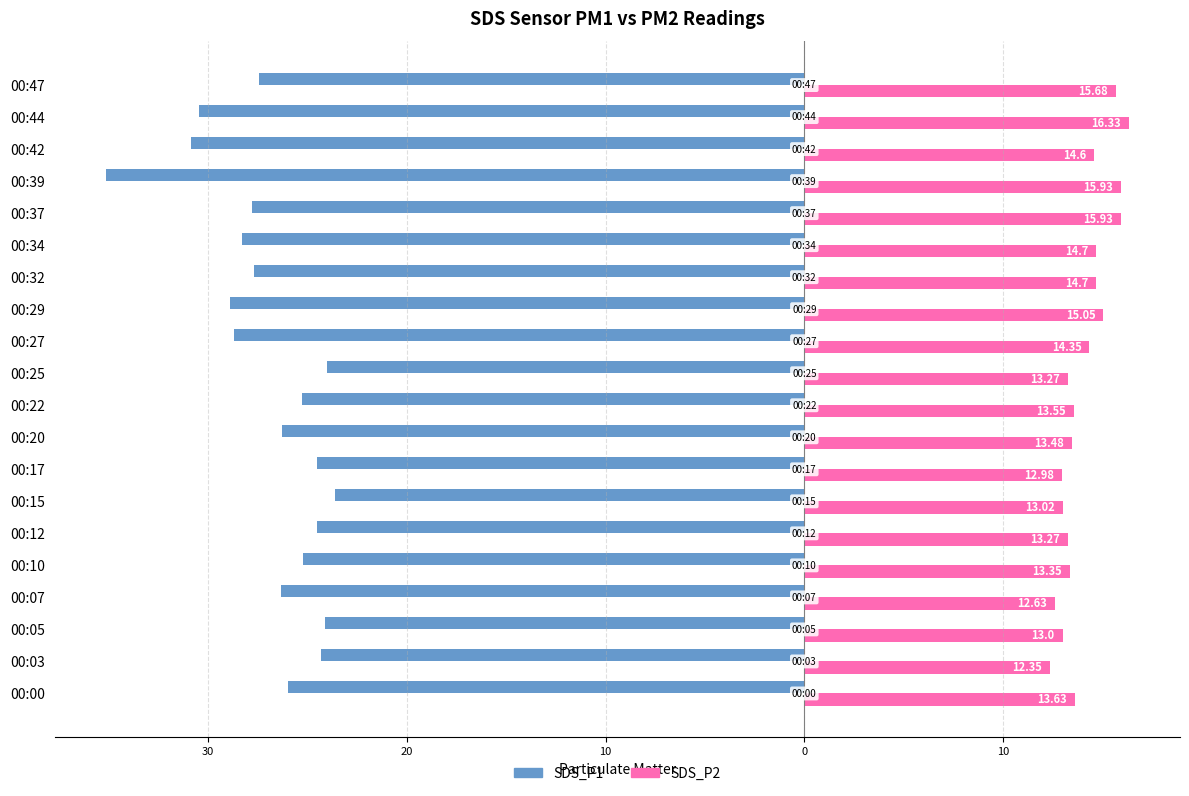

Reading left to right, list all the values displayed in this chart.

SDS_P1: -26.0	-24.3	-24.1	-26.4	-25.2	-24.5	-23.6	-24.5	-26.3	-25.3	-24.0	-28.7	-28.9	-27.7	-28.3	-27.8	-35.1	-30.9	-30.4	-27.4
SDS_P2: 13.6	12.3	13.0	12.6	13.3	13.3	13.0	13.0	13.5	13.6	13.3	14.3	15.1	14.7	14.7	15.9	15.9	14.6	16.3	15.7